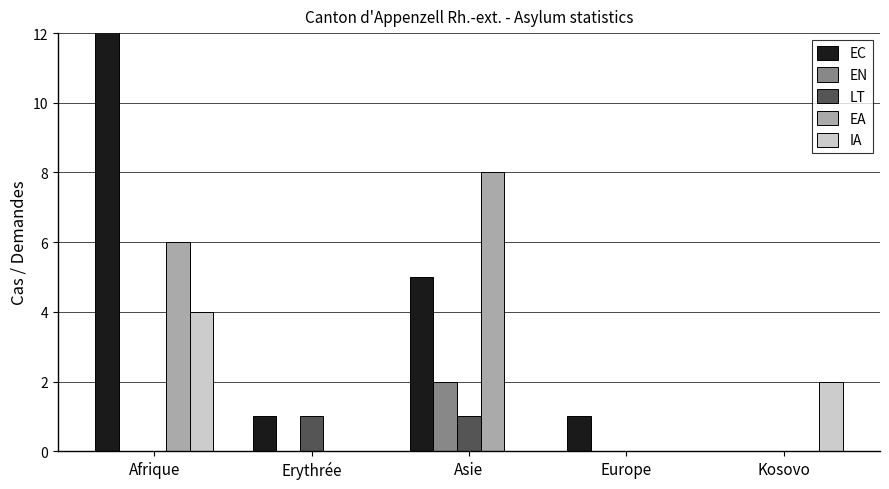

Reading left to right, list all the values displayed in this chart.

EC: 13	1	5	1	0
EN: 0	0	2	0	0
LT: 0	1	1	0	0
EA: 6	0	8	0	0
IA: 4	0	0	0	2